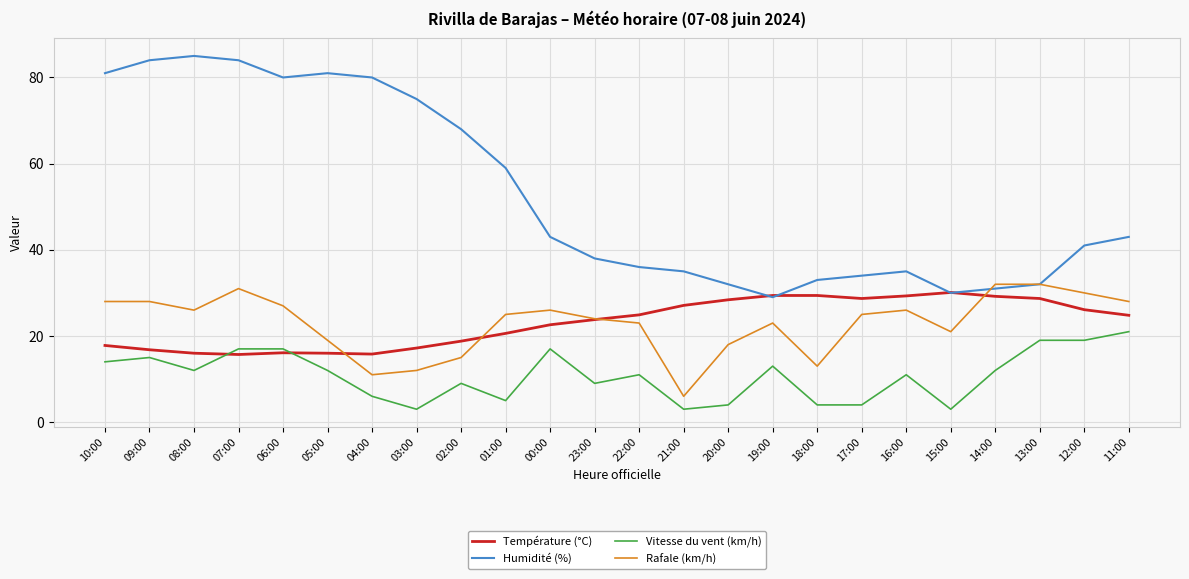

What position from the left is 14:00?

21